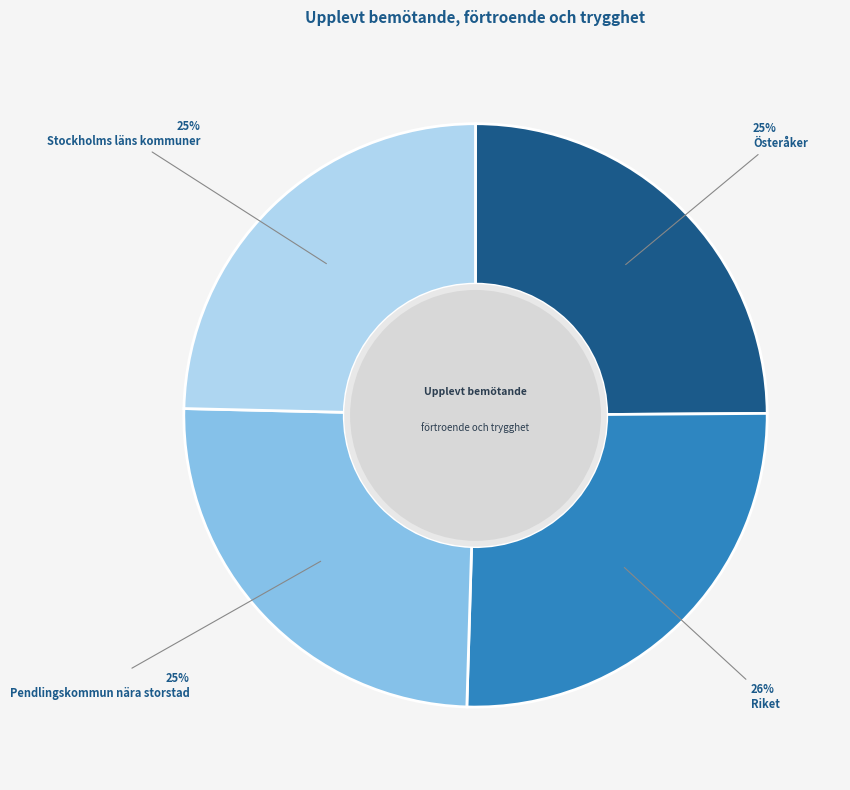

Is there a majority slice in this chart?

No